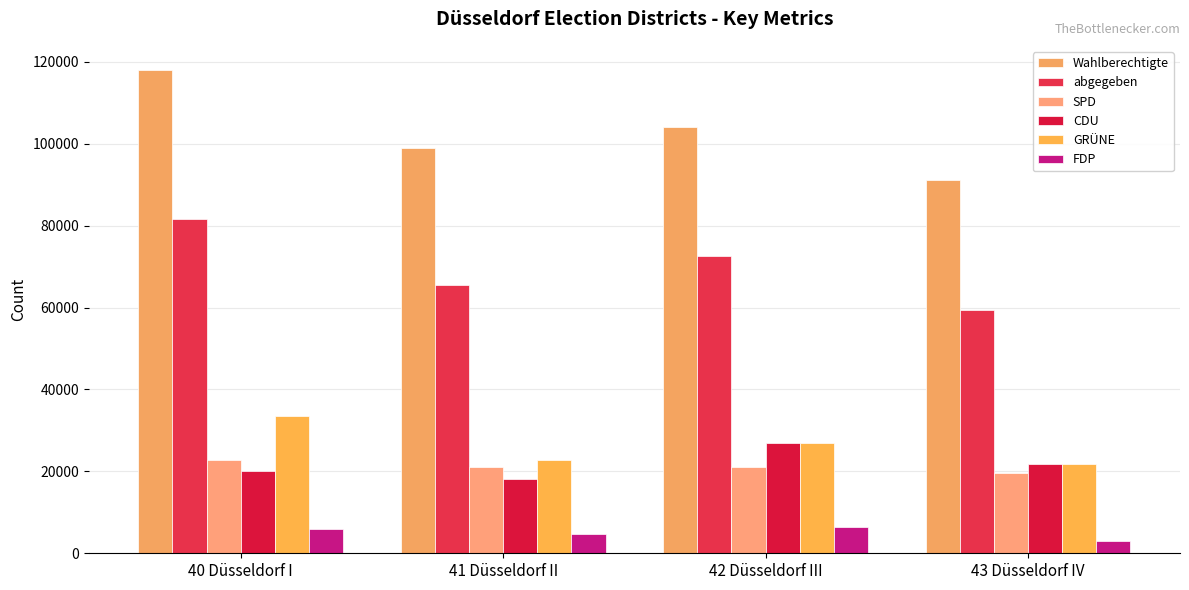

What is the lowest value of the SPD series?

19669